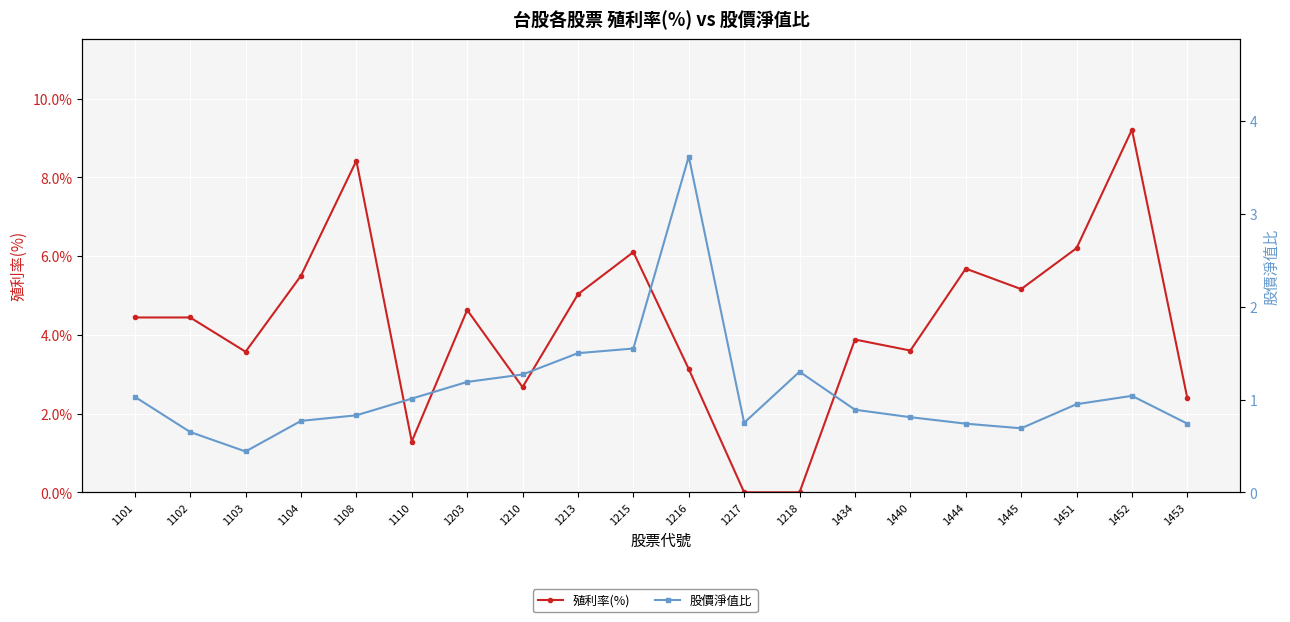

Between which two adjacent categories do 殖利率(%) and 股價淨值比 first intersect?

1215 and 1216